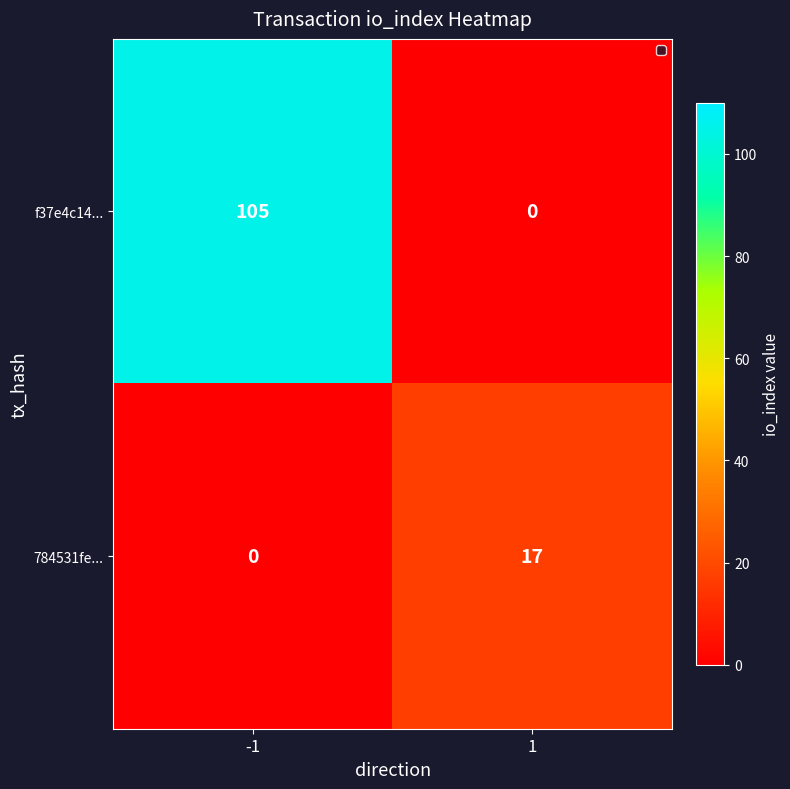

What is the sum of all 784531fe... values?

17